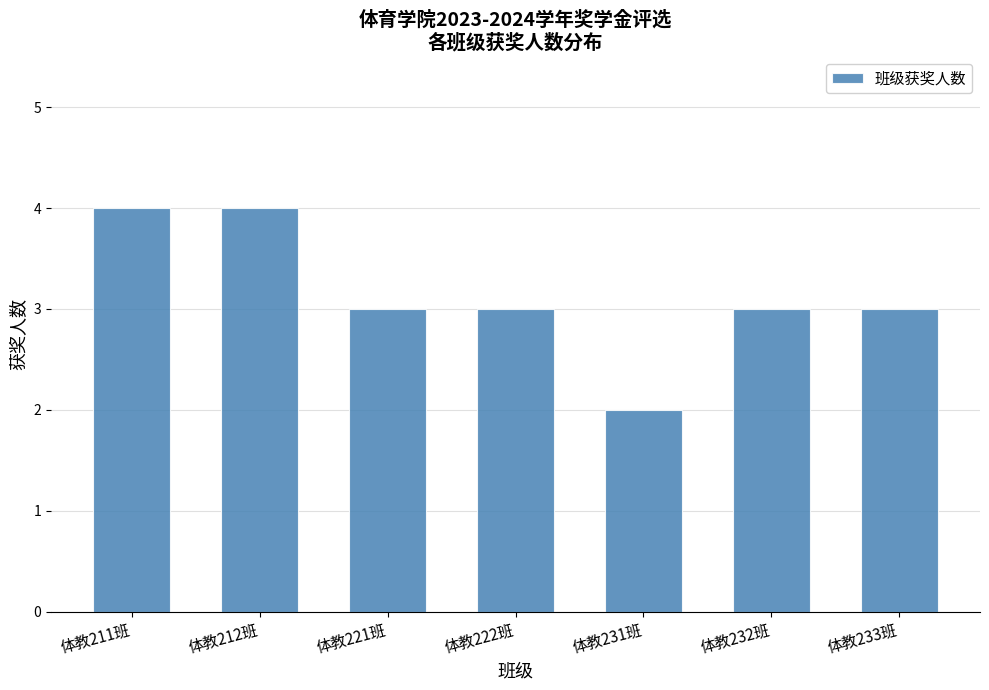

Reading left to right, what are all the values shown in this chart?

体教211班=4	体教212班=4	体教221班=3	体教222班=3	体教231班=2	体教232班=3	体教233班=3